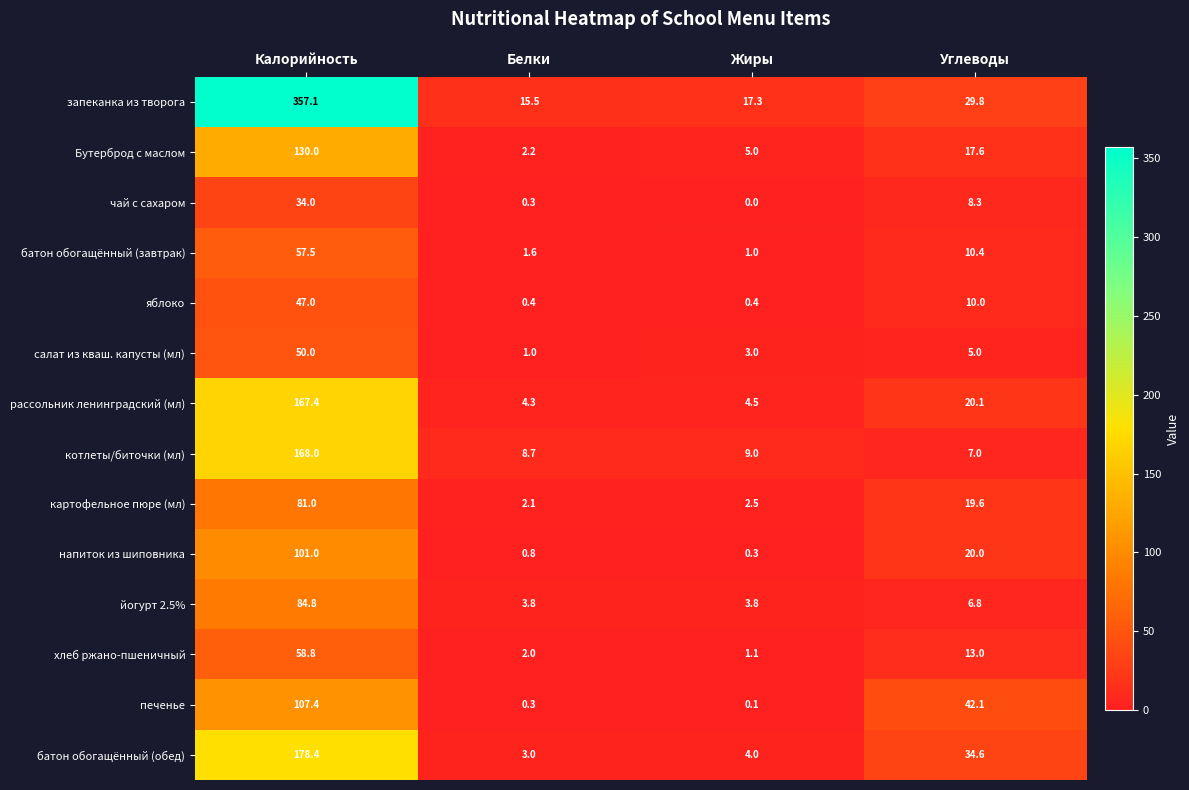

What is the difference between the maximum and minimum values in the батон обогащённый (обед) series?

175.4